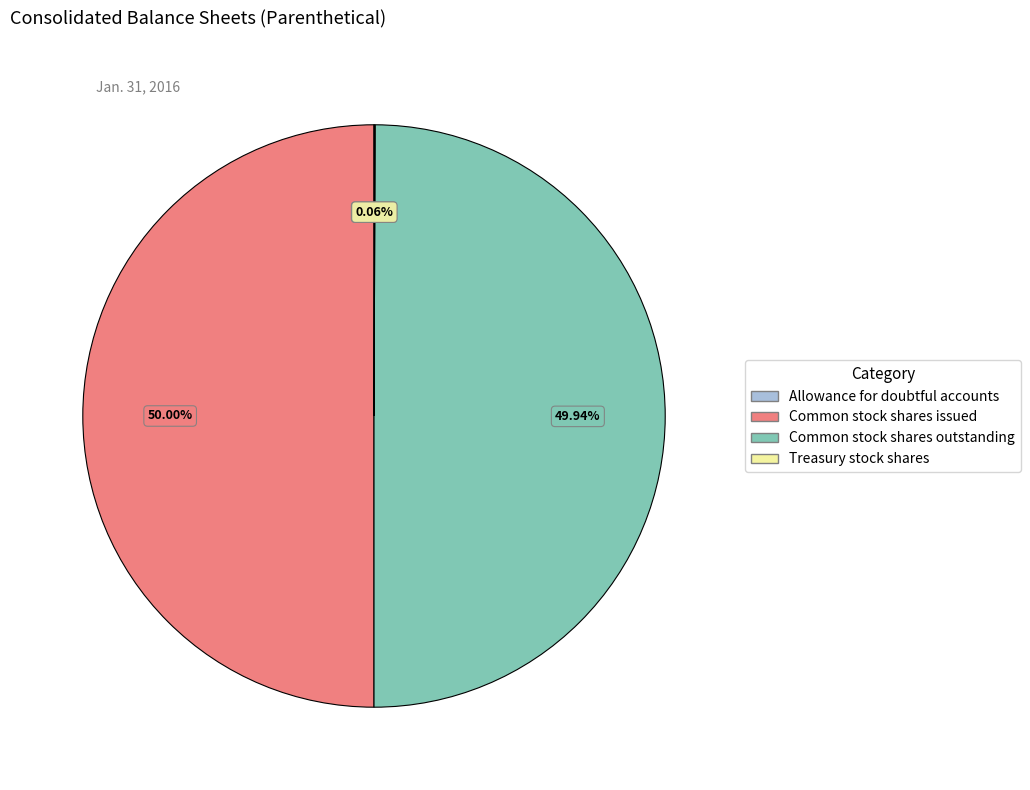

What is the ratio of the value at Common stock shares outstanding to the value at Common stock shares issued?

1.0